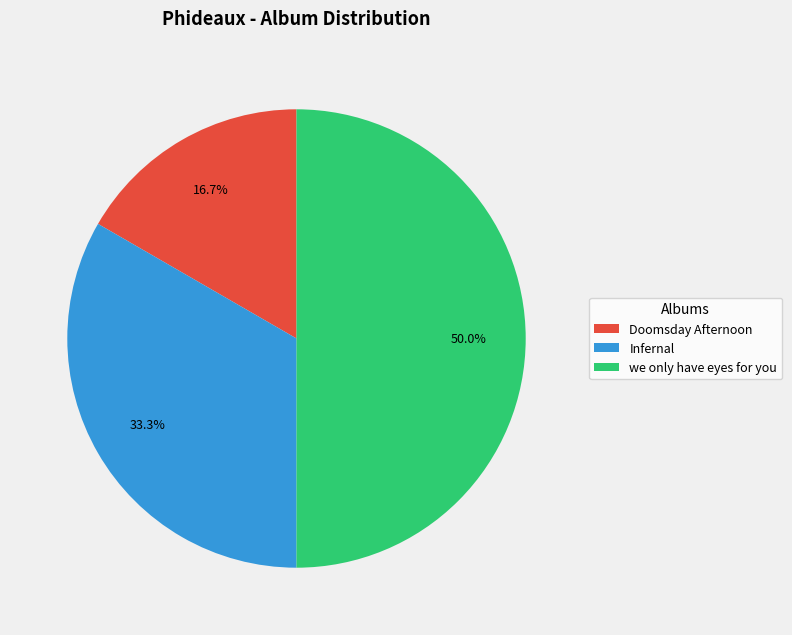

To the nearest percent, what is the difference between the largest and smallest slice percentages?

33%